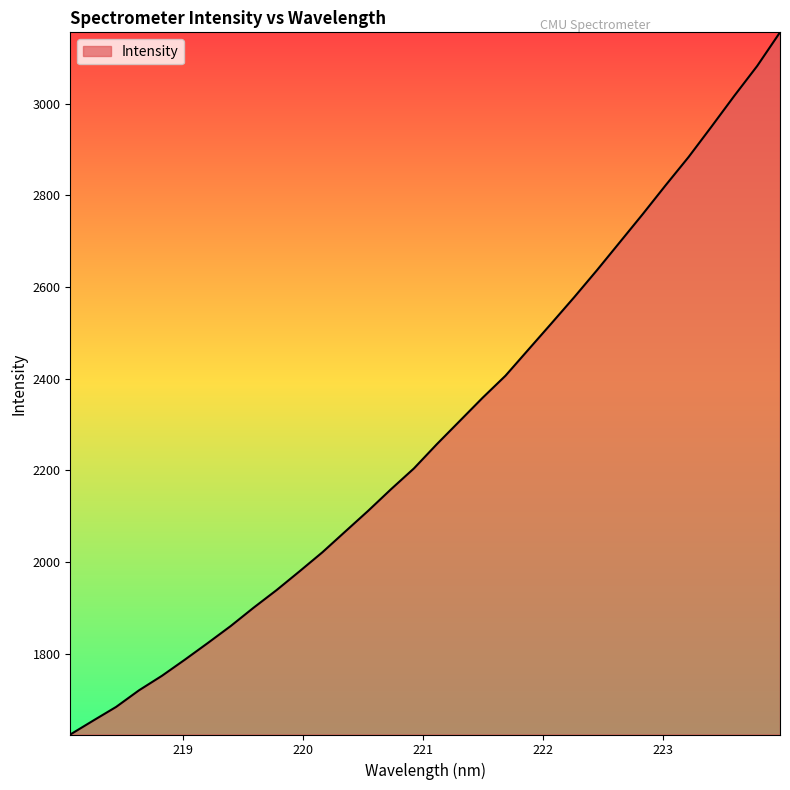

What is the maximum value shown in the chart?

3155.4